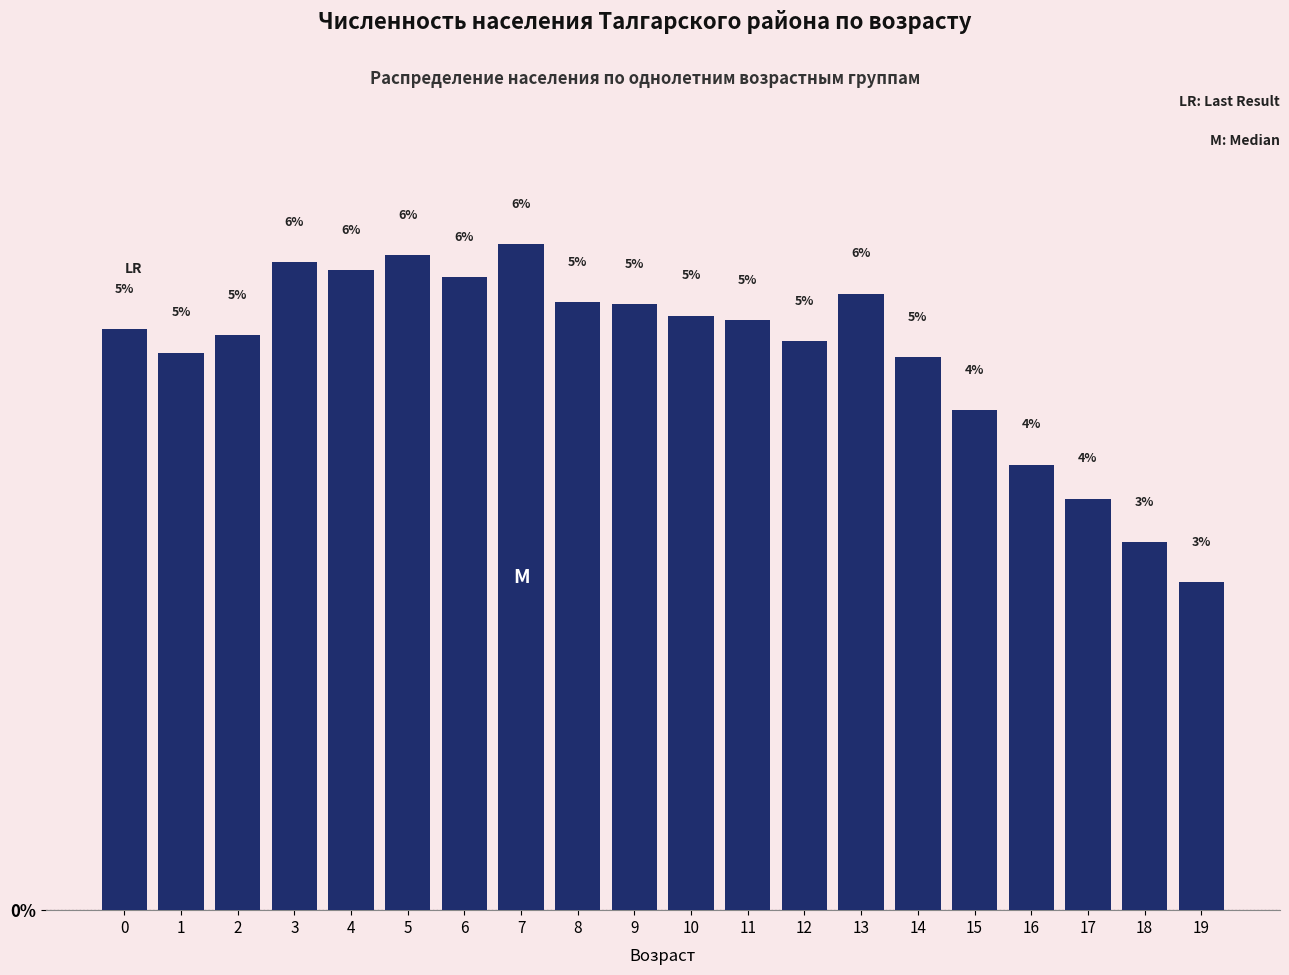

The value at 9 is 2.9. True or false?

False